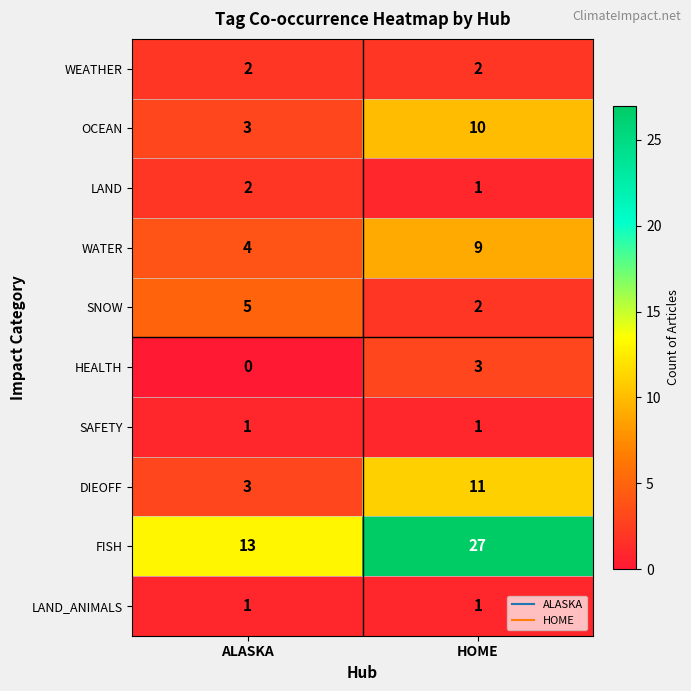

At which category is the sum across all series the highest?

HOME